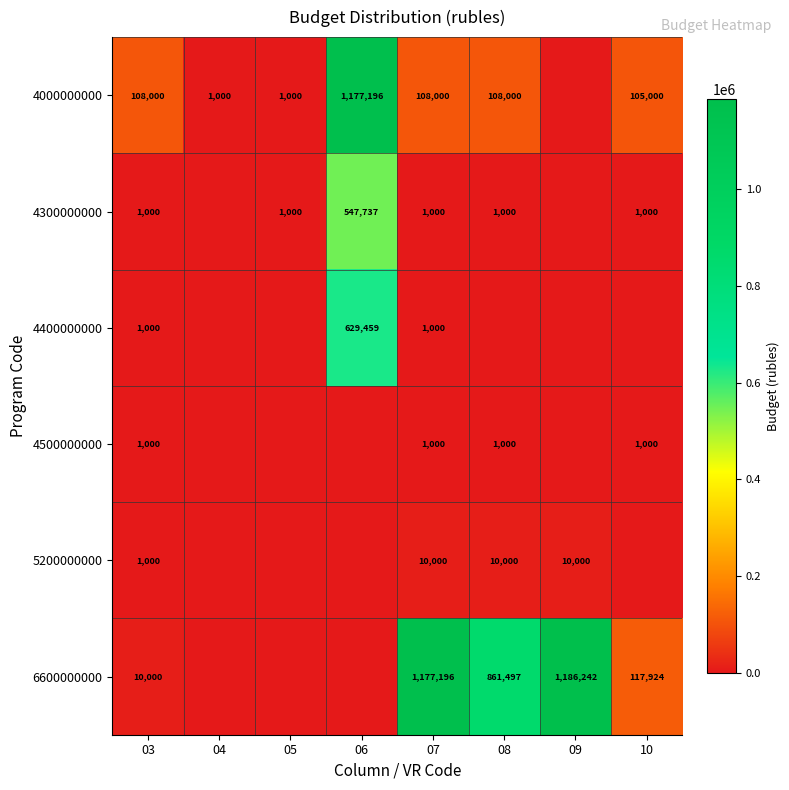

Which category has the lowest value across all series?

09